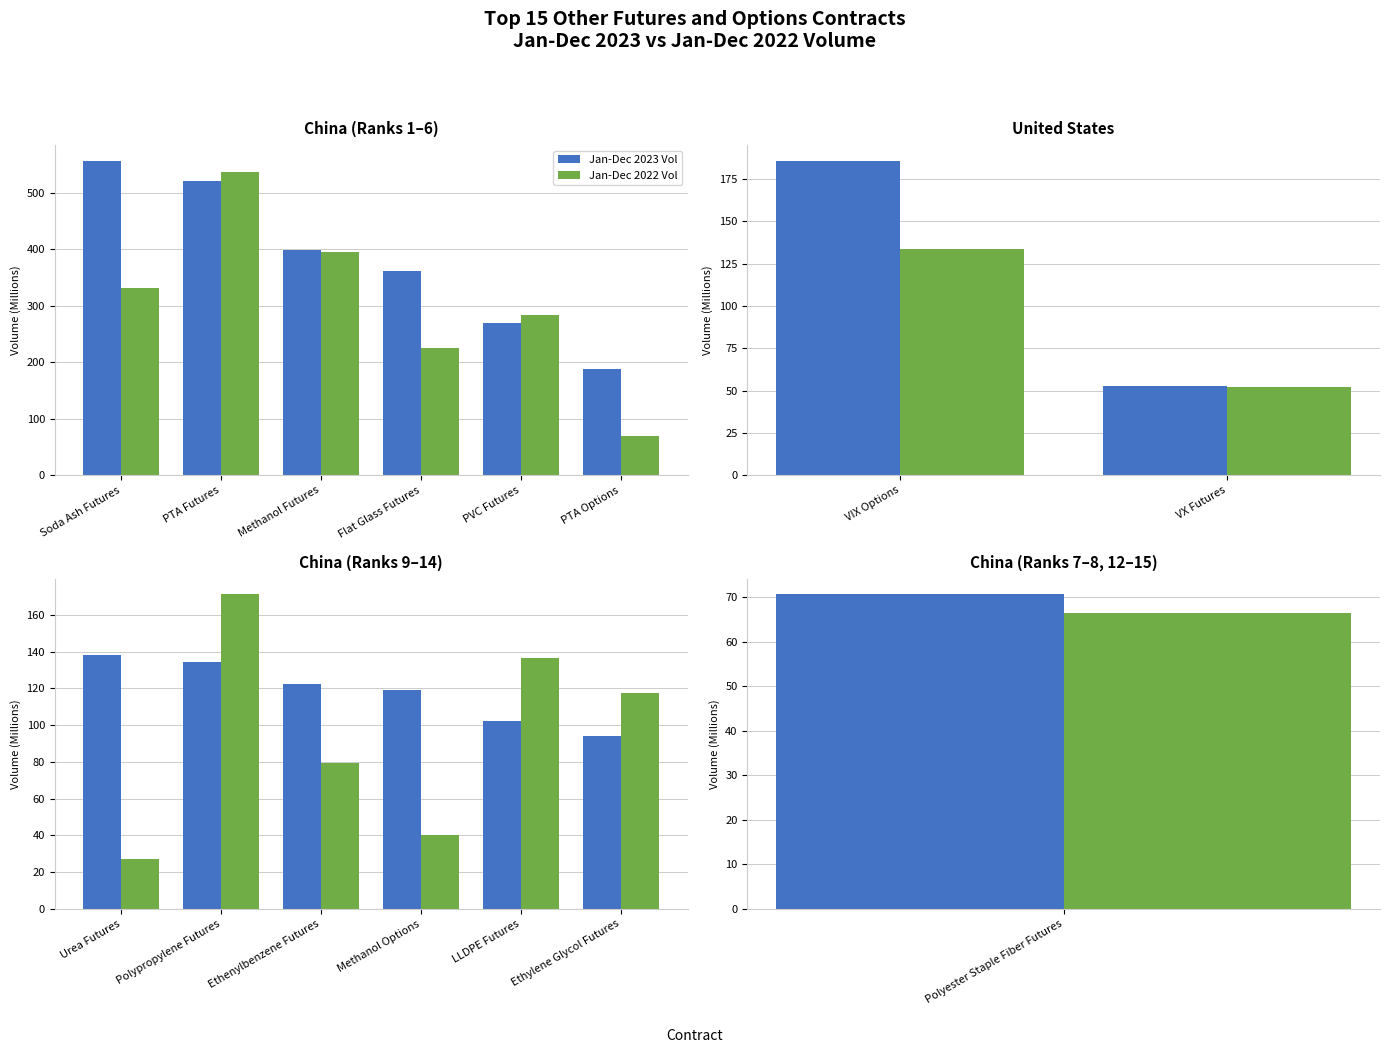

At which category is the sum across all series the highest?

Polypropylene Futures